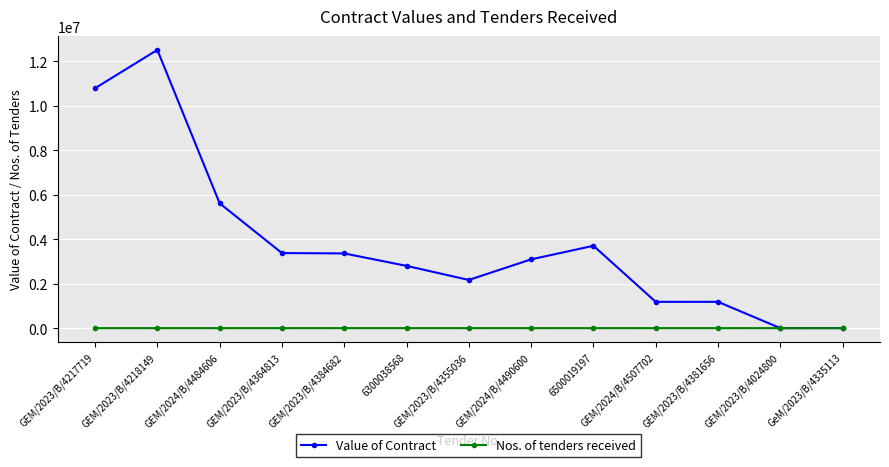

Where is the first local maximum for Value of Contract?

GEM/2023/B/4218149